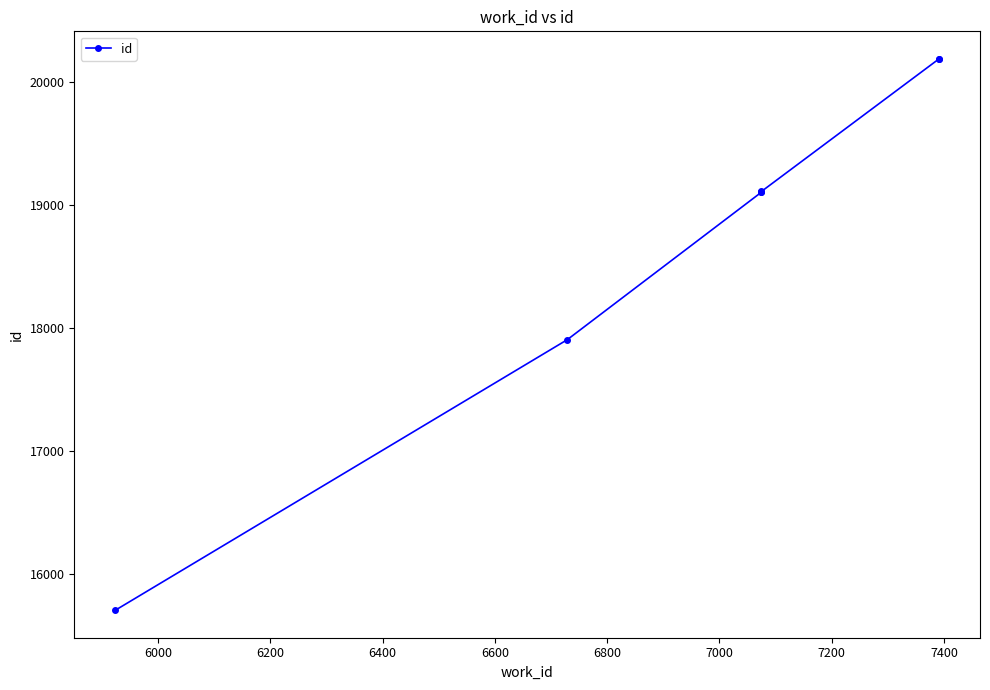

What is the sum of the values at 6200 and 6600?

38216